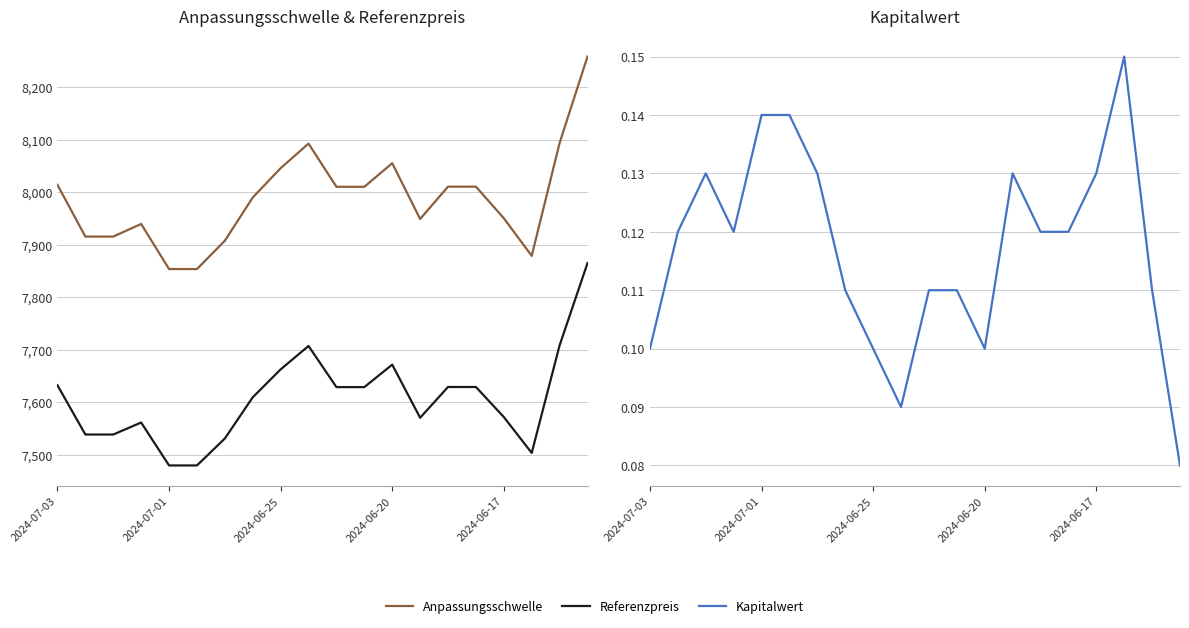

What position from the right is 5?

15